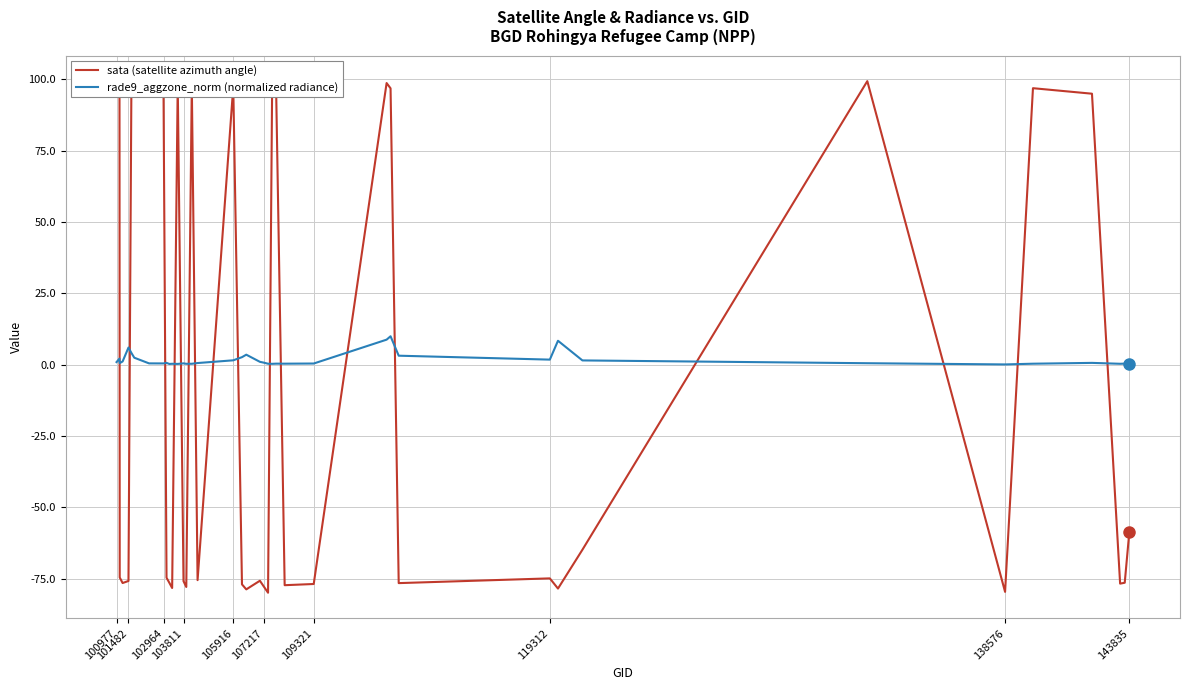

Which series has the largest total across all categories?

rade9_aggzone_norm (normalized radiance)